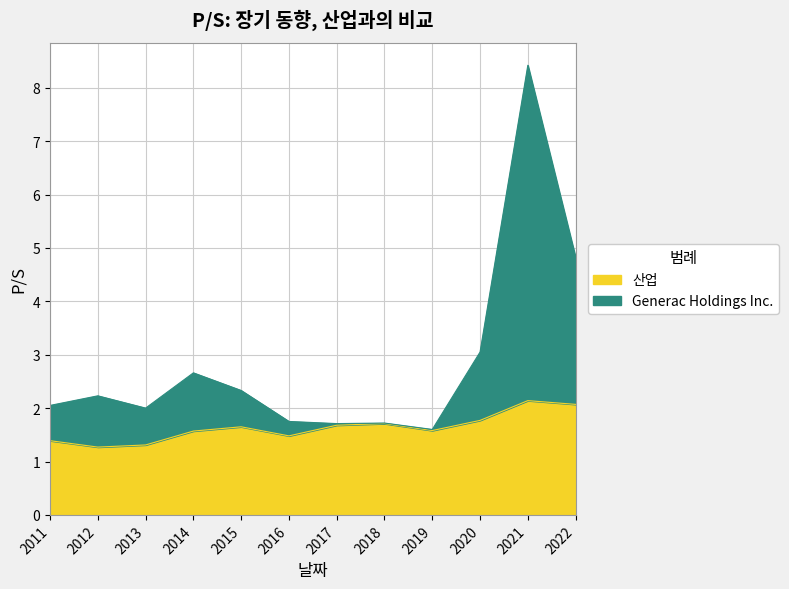

How many interior local valleys does the Generac Holdings Inc. series have?

3